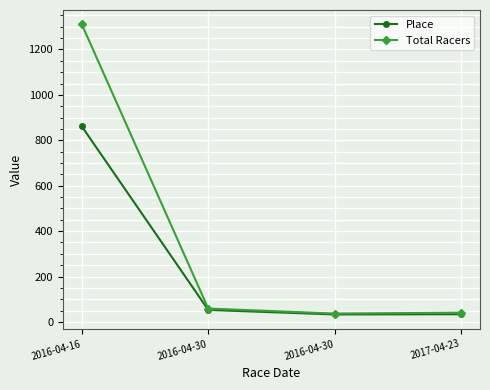

What are all the series names shown in the legend?

Place, Total Racers